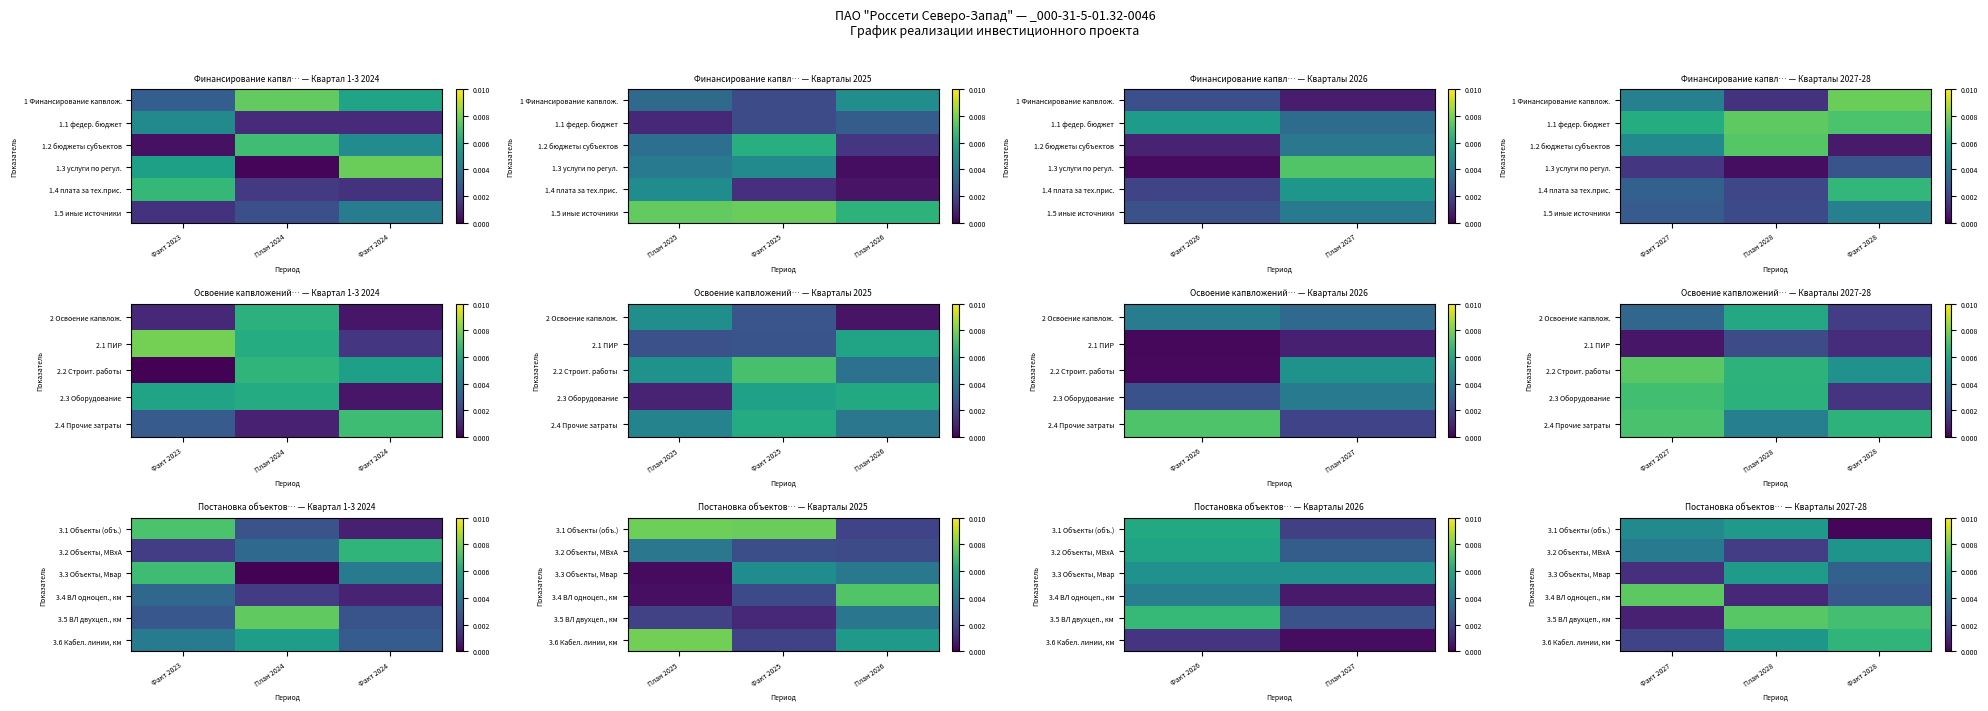

How many categories are shown in the chart?

3